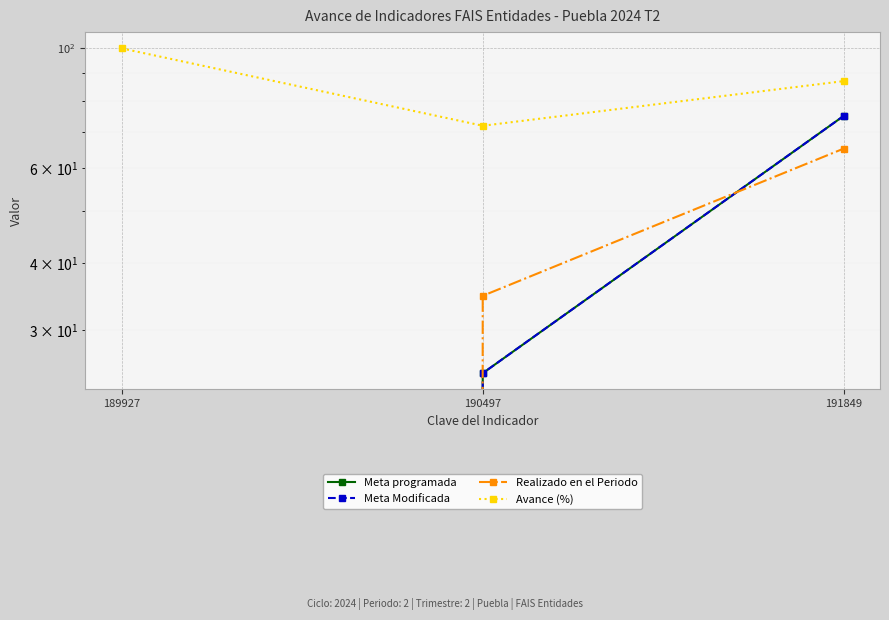

Is this an area chart (filled region under the line)?

No